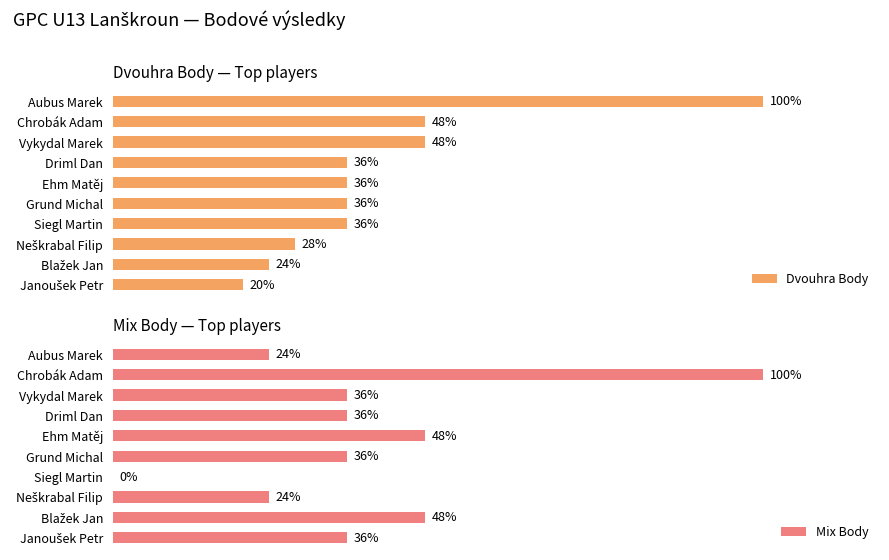

At which label does Mix Body reach its peak?

Chrobák Adam